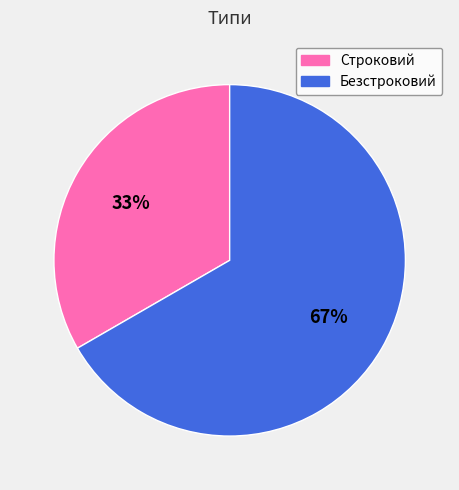

Is it true that Строковий is 33% of the pie?

True